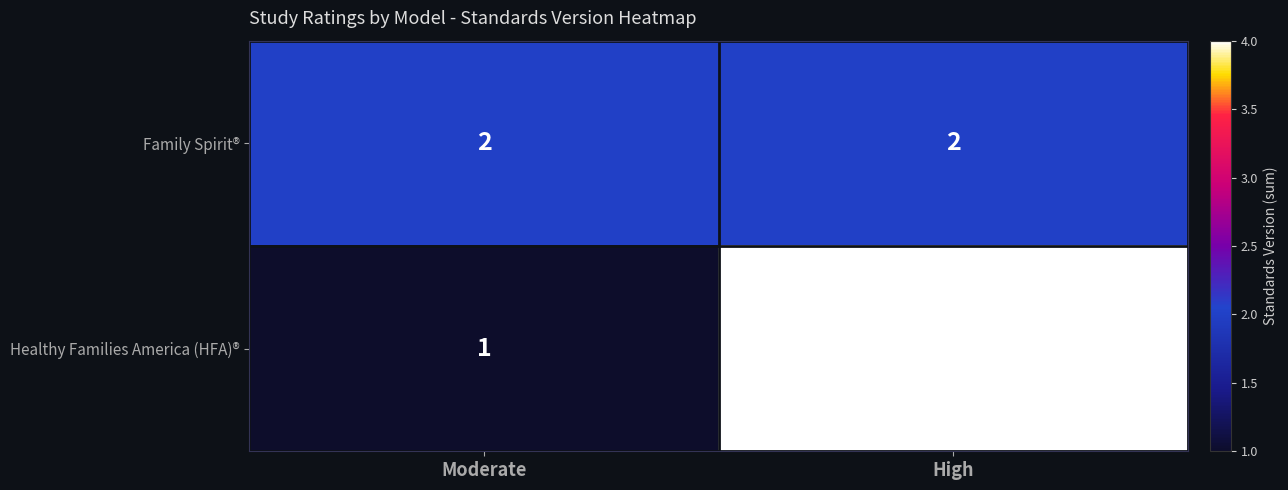

What is the sum of all Healthy Families America (HFA)® values?

5